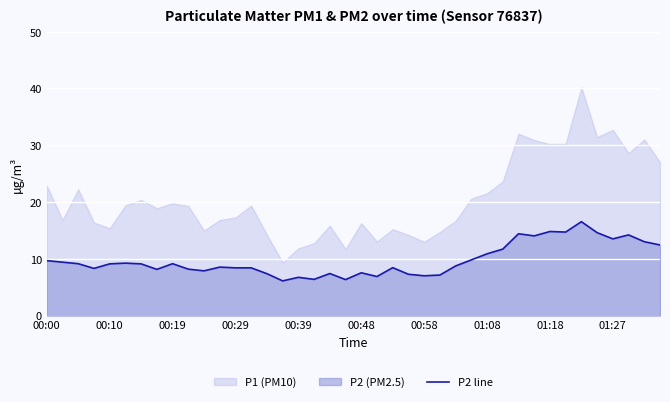

What is the approximate value at 17?

6.4